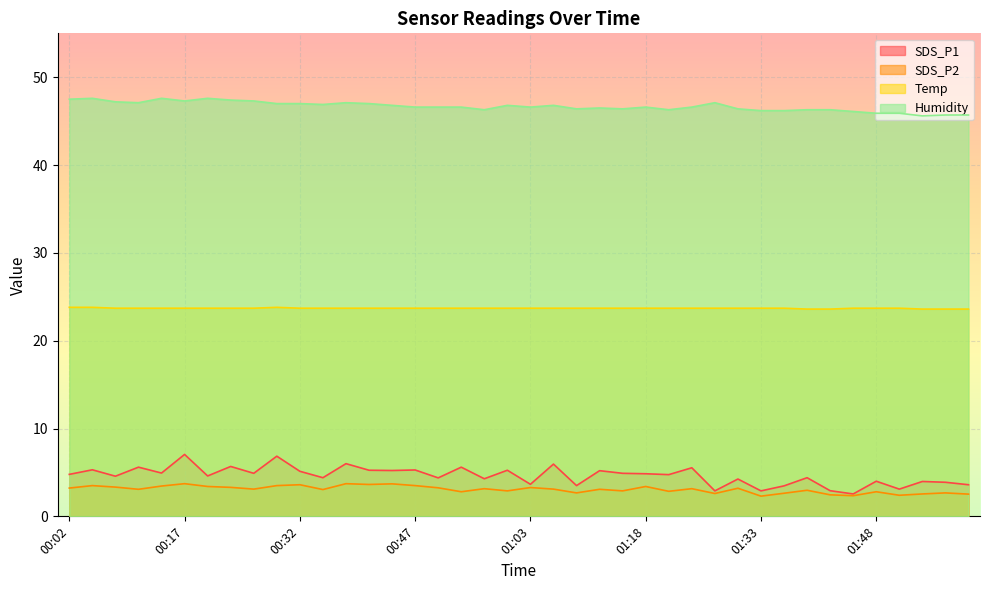

Reading left to right, what are all the values shown in this chart?

SDS_P1: 00:02=4.8	00:05=5.3	00:08=4.6	00:11=5.6	00:14=4.9	00:17=7.0	00:20=4.6	00:23=5.7	00:26=4.9	00:29=6.8	00:32=5.1	00:35=4.4	00:38=6.0	00:41=5.2	00:44=5.2	00:47=5.3	00:50=4.4	00:53=5.6	00:56=4.3	00:59=5.2	01:03=3.6	01:06=6.0	01:09=3.5	01:12=5.2	01:15=4.9	01:18=4.8	01:21=4.8	01:24=5.5	01:27=2.9	01:30=4.2	01:33=2.9	01:36=3.5	01:39=4.4	01:42=2.9	01:45=2.5	01:48=4.0	01:51=3.1	01:54=4.0	01:57=3.9	02:00=3.6
SDS_P2: 00:02=3.2	00:05=3.5	00:08=3.3	00:11=3.1	00:14=3.5	00:17=3.7	00:20=3.4	00:23=3.3	00:26=3.1	00:29=3.5	00:32=3.6	00:35=3.0	00:38=3.7	00:41=3.6	00:44=3.7	00:47=3.5	00:50=3.2	00:53=2.8	00:56=3.1	00:59=2.9	01:03=3.3	01:06=3.1	01:09=2.7	01:12=3.1	01:15=2.9	01:18=3.4	01:21=2.9	01:24=3.1	01:27=2.6	01:30=3.2	01:33=2.3	01:36=2.6	01:39=3.0	01:42=2.5	01:45=2.4	01:48=2.8	01:51=2.4	01:54=2.5	01:57=2.7	02:00=2.5
Temp: 00:02=23.8	00:05=23.8	00:08=23.7	00:11=23.7	00:14=23.7	00:17=23.7	00:20=23.7	00:23=23.7	00:26=23.7	00:29=23.8	00:32=23.7	00:35=23.7	00:38=23.7	00:41=23.7	00:44=23.7	00:47=23.7	00:50=23.7	00:53=23.7	00:56=23.7	00:59=23.7	01:03=23.7	01:06=23.7	01:09=23.7	01:12=23.7	01:15=23.7	01:18=23.7	01:21=23.7	01:24=23.7	01:27=23.7	01:30=23.7	01:33=23.7	01:36=23.7	01:39=23.6	01:42=23.6	01:45=23.7	01:48=23.7	01:51=23.7	01:54=23.6	01:57=23.6	02:00=23.6
Humidity: 00:02=47.5	00:05=47.6	00:08=47.2	00:11=47.1	00:14=47.6	00:17=47.3	00:20=47.6	00:23=47.4	00:26=47.3	00:29=47.0	00:32=47.0	00:35=46.9	00:38=47.1	00:41=47.0	00:44=46.8	00:47=46.6	00:50=46.6	00:53=46.6	00:56=46.3	00:59=46.8	01:03=46.6	01:06=46.8	01:09=46.4	01:12=46.5	01:15=46.4	01:18=46.6	01:21=46.3	01:24=46.6	01:27=47.1	01:30=46.4	01:33=46.2	01:36=46.2	01:39=46.3	01:42=46.3	01:45=46.1	01:48=45.9	01:51=45.9	01:54=45.6	01:57=45.7	02:00=45.7